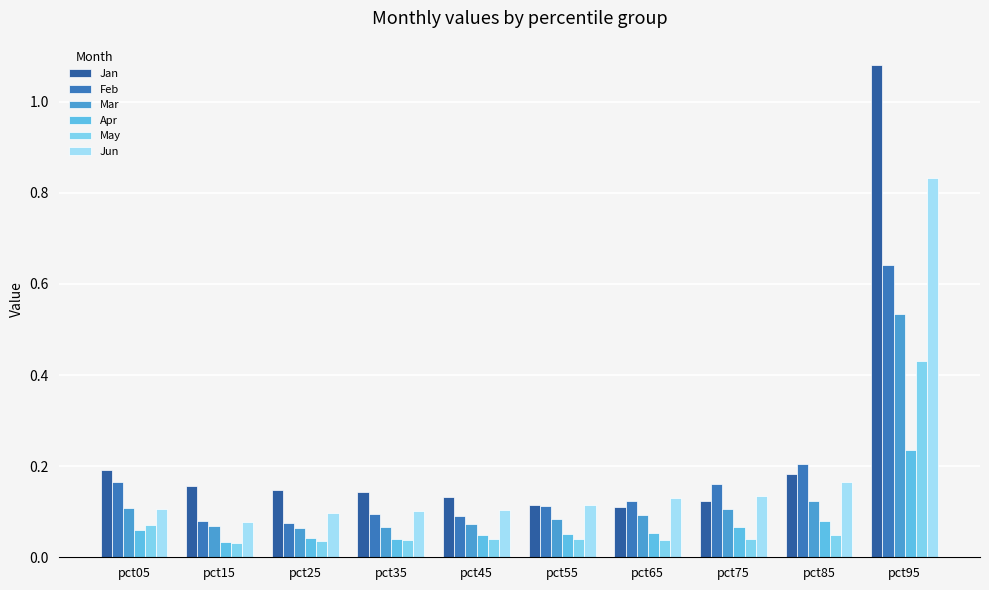

What is the sum of the Jan values at pct15 and pct05?

0.3